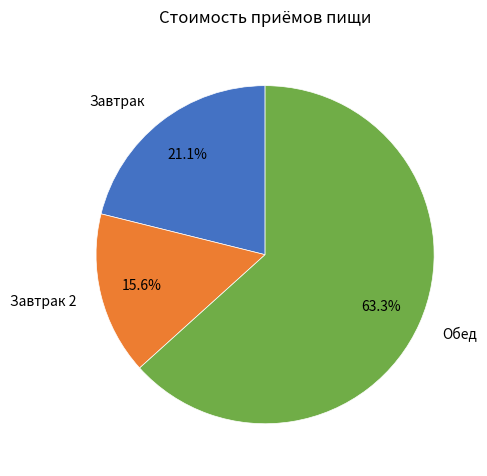

The Завтрак slice represents 21% of the pie. True or false?

True